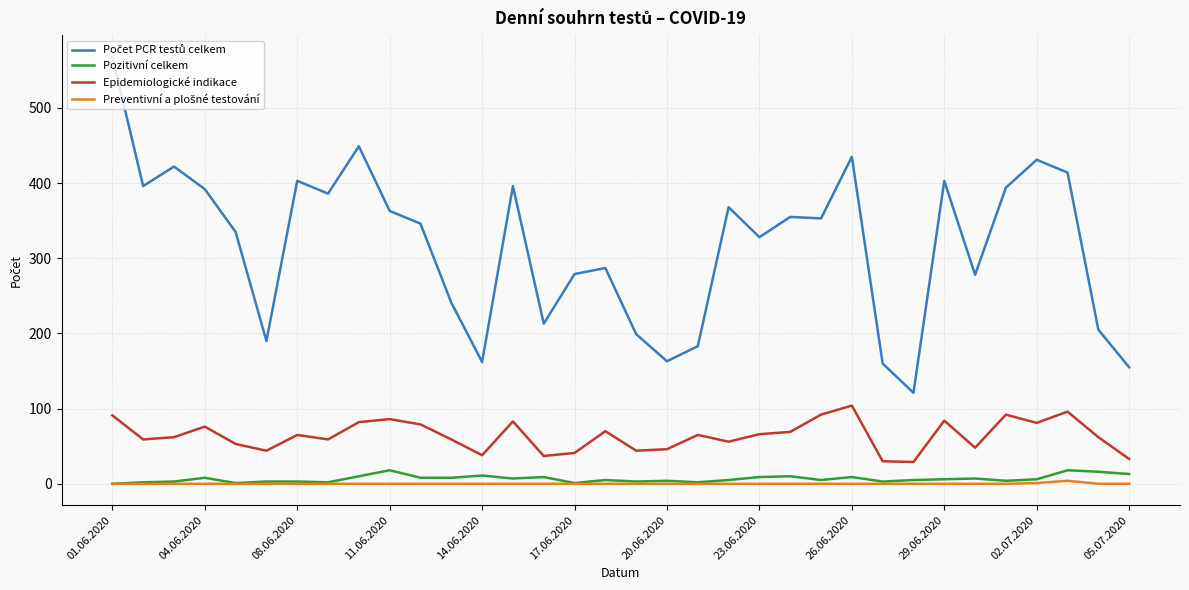

What is the greatest value displayed?

568